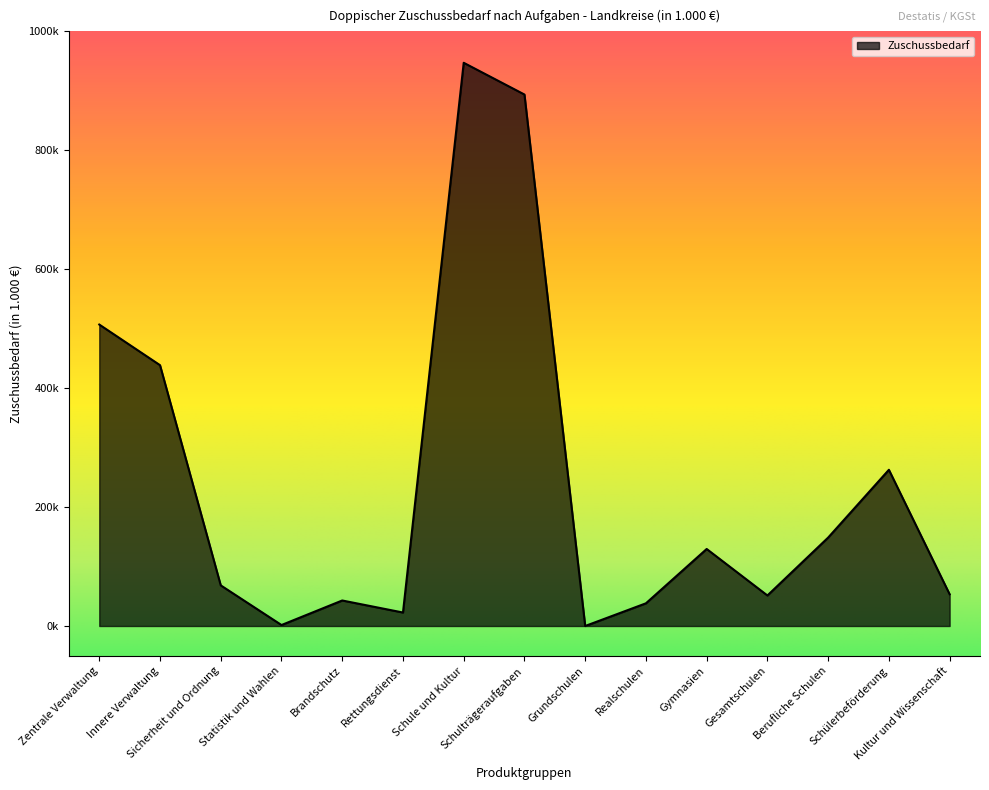

Where is the first local minimum?

Statistik und Wahlen